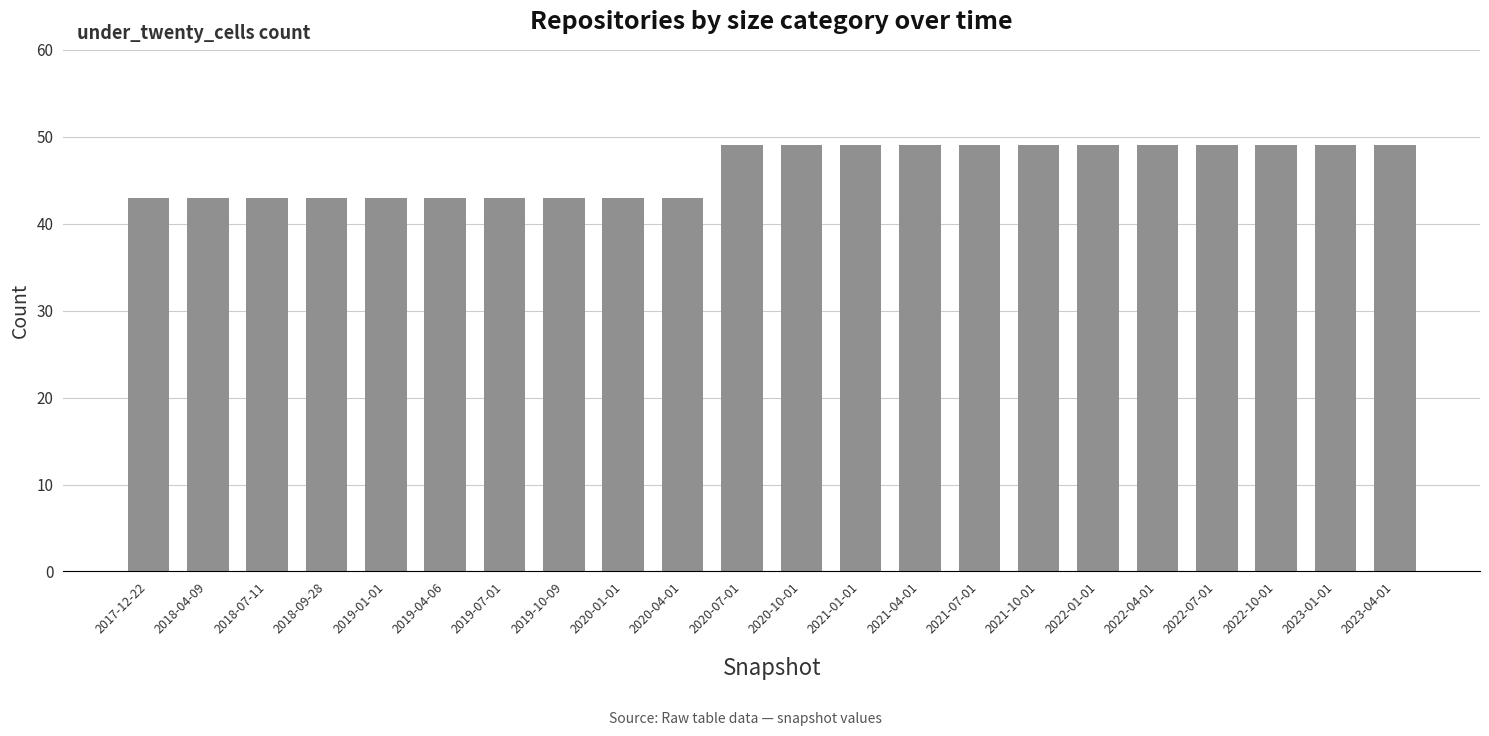

What is the value of the 2nd bar from the left?

43